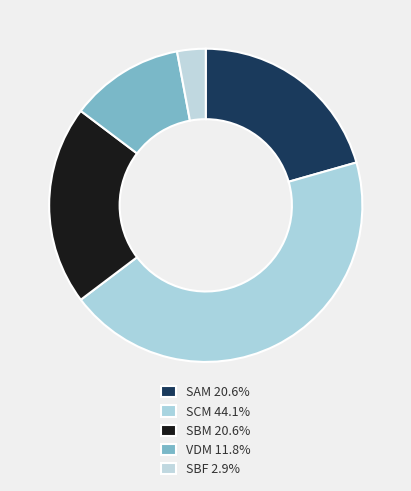

Is there any slice that represents more than half of the pie?

No